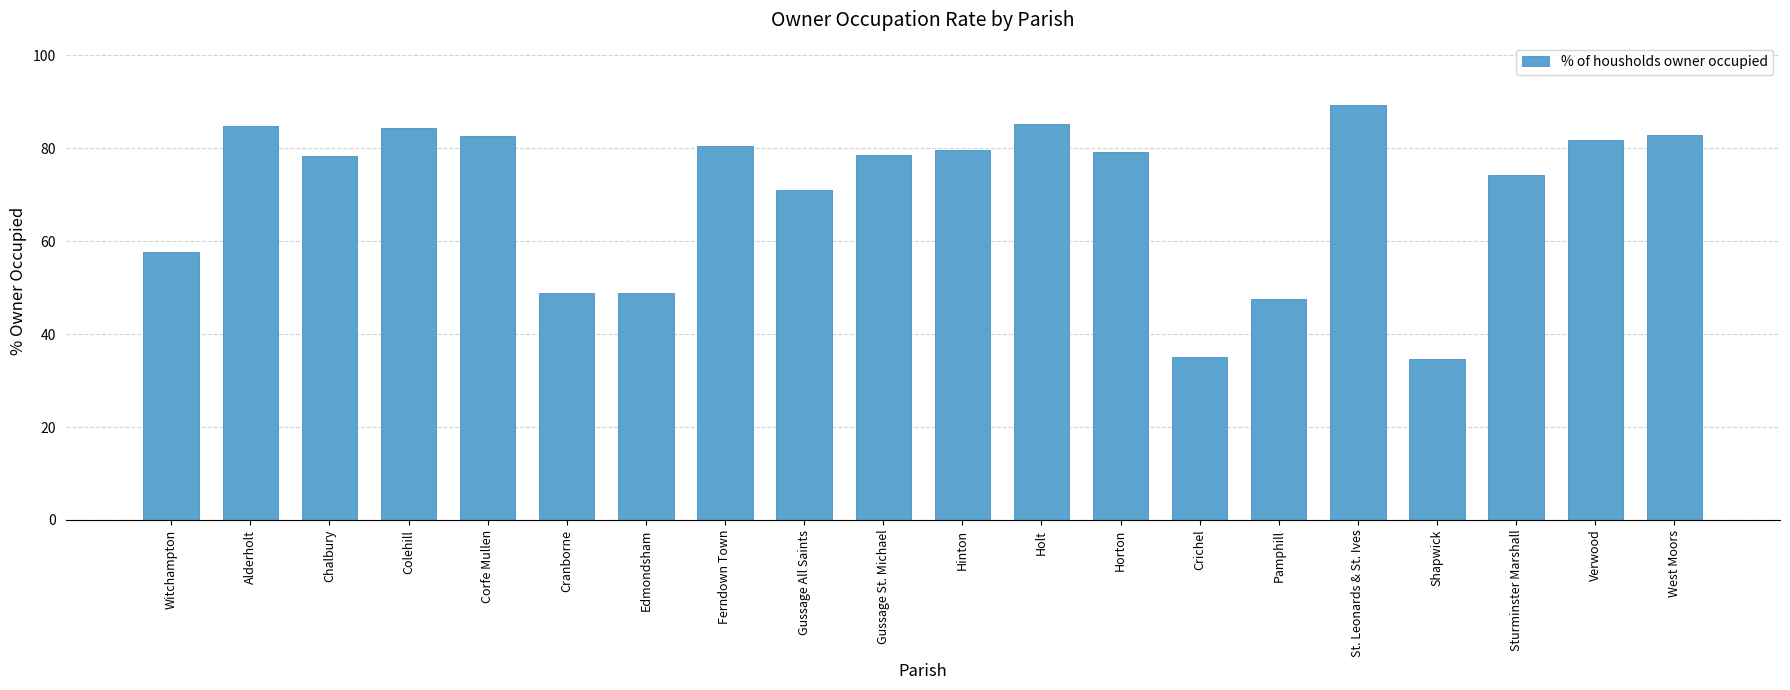

What is the approximate value at Crichel?

35.1